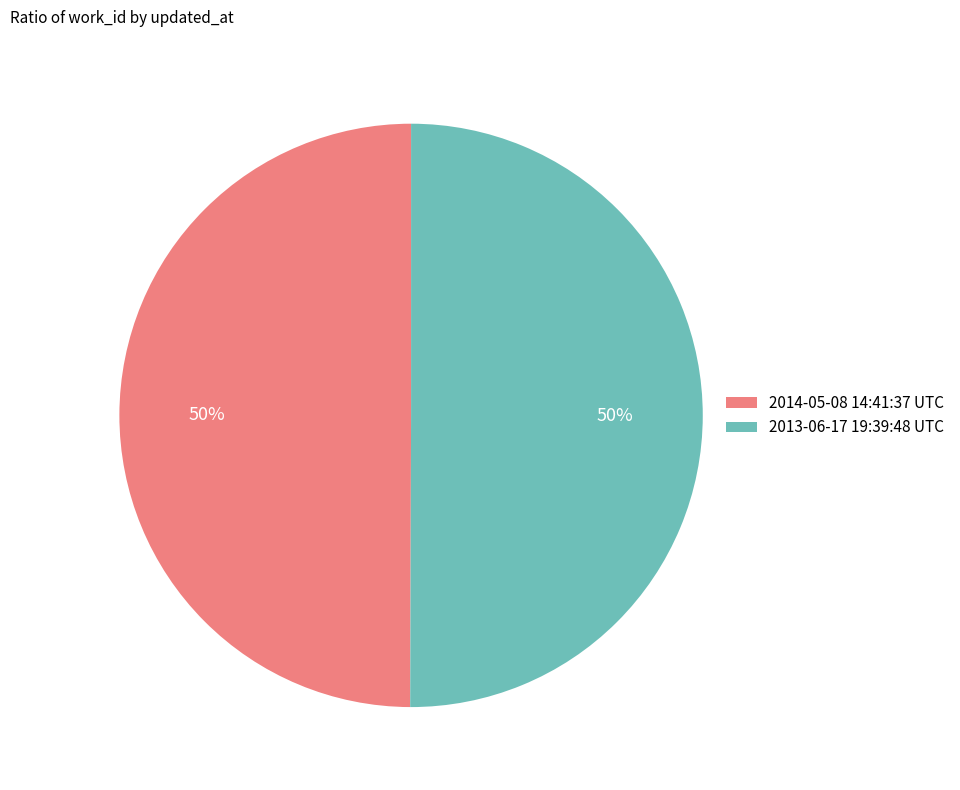

The 2014-05-08 14:41:37 UTC slice represents 50% of the pie. True or false?

True